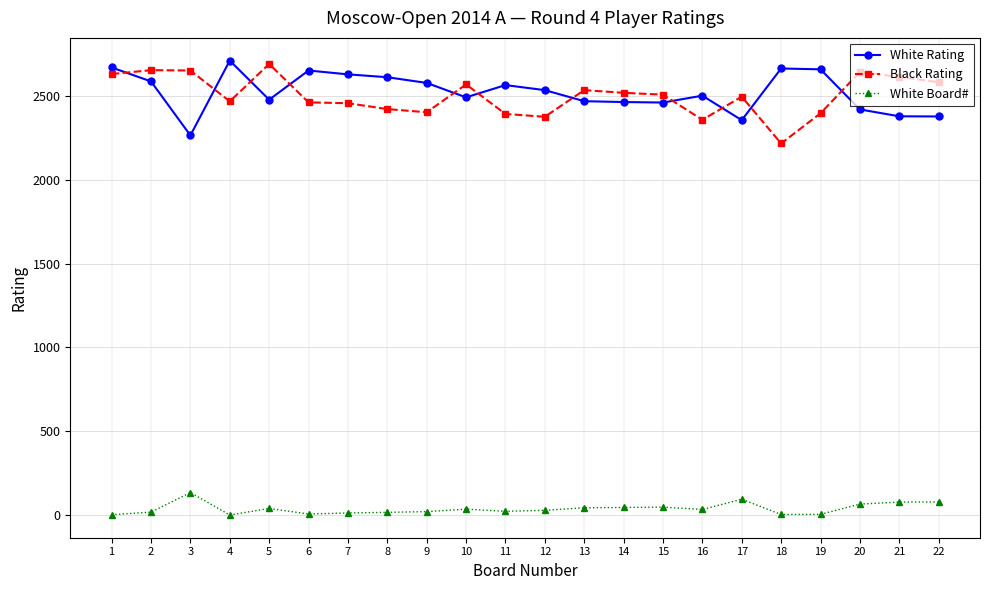

Count the number of categories in the chart.

22